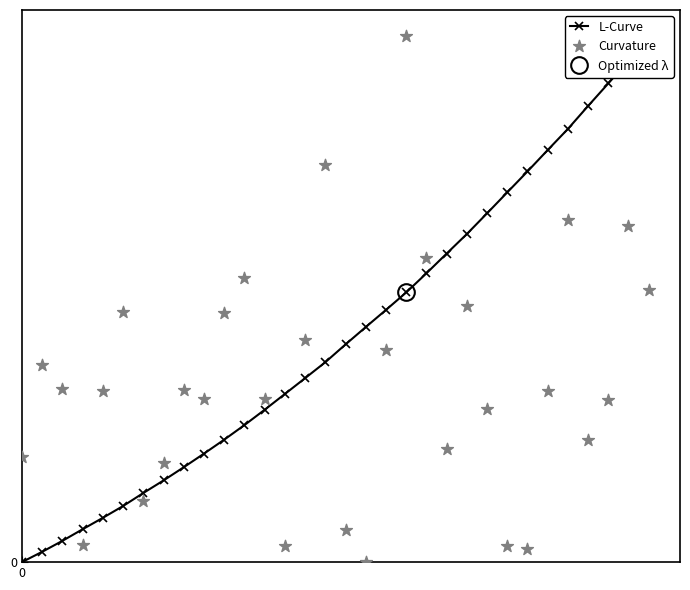

Is the value of L-Curve at 23 greater than the value of Curvature at 3?

Yes